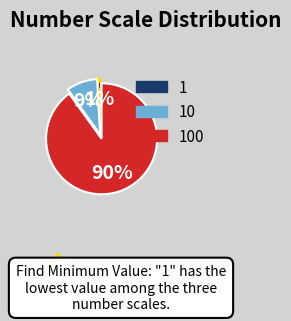

Is there any slice that represents more than half of the pie?

Yes